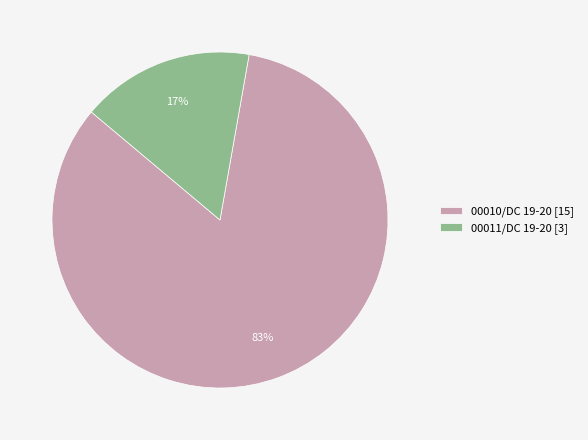

To the nearest percent, what is the combined percentage of 00011/DC 19-20 [3] and 00010/DC 19-20 [15]?

100%